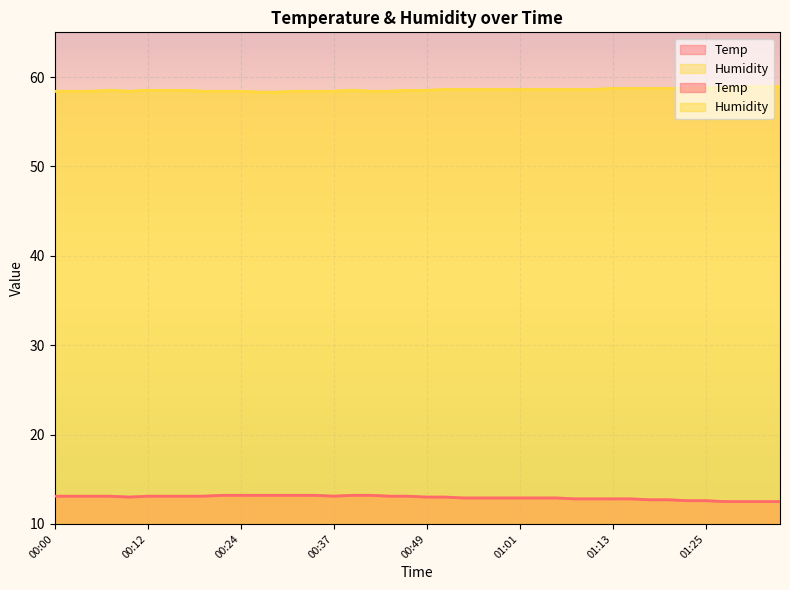

What is the label of the 31st point from the right?

00:22